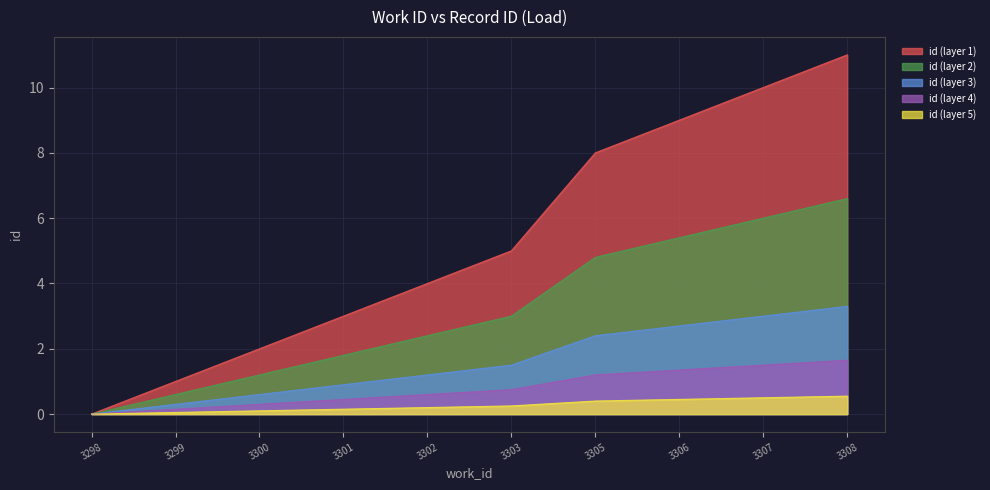

List the labels in order of value, smallest first.

3298, 3299, 3300, 3301, 3302, 3303, 3305, 3306, 3307, 3308